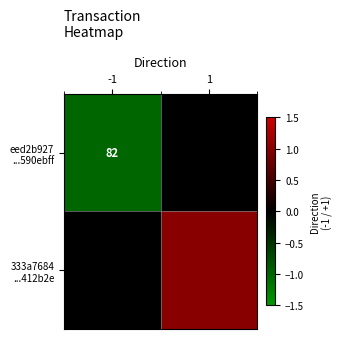

Which category has the highest value in the 333a7684 ...412b2e series?

1